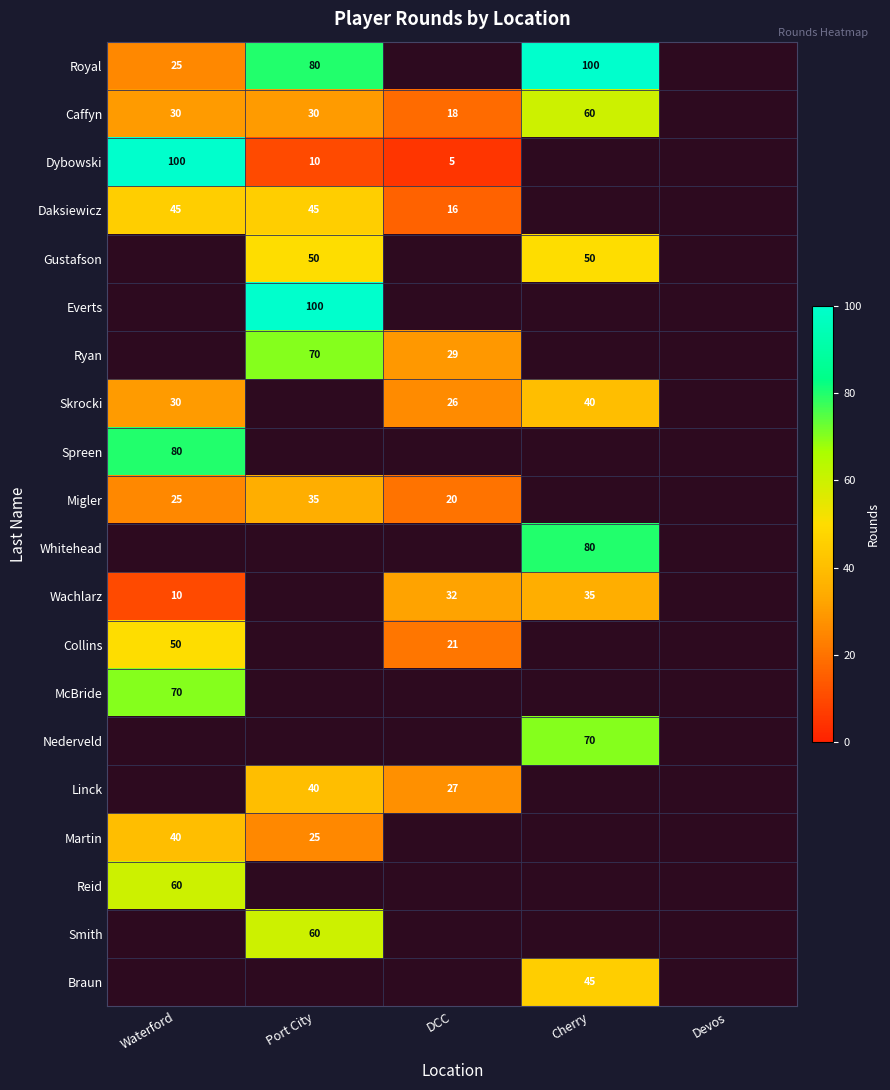

The value of Caffyn at Port City is 9. True or false?

False